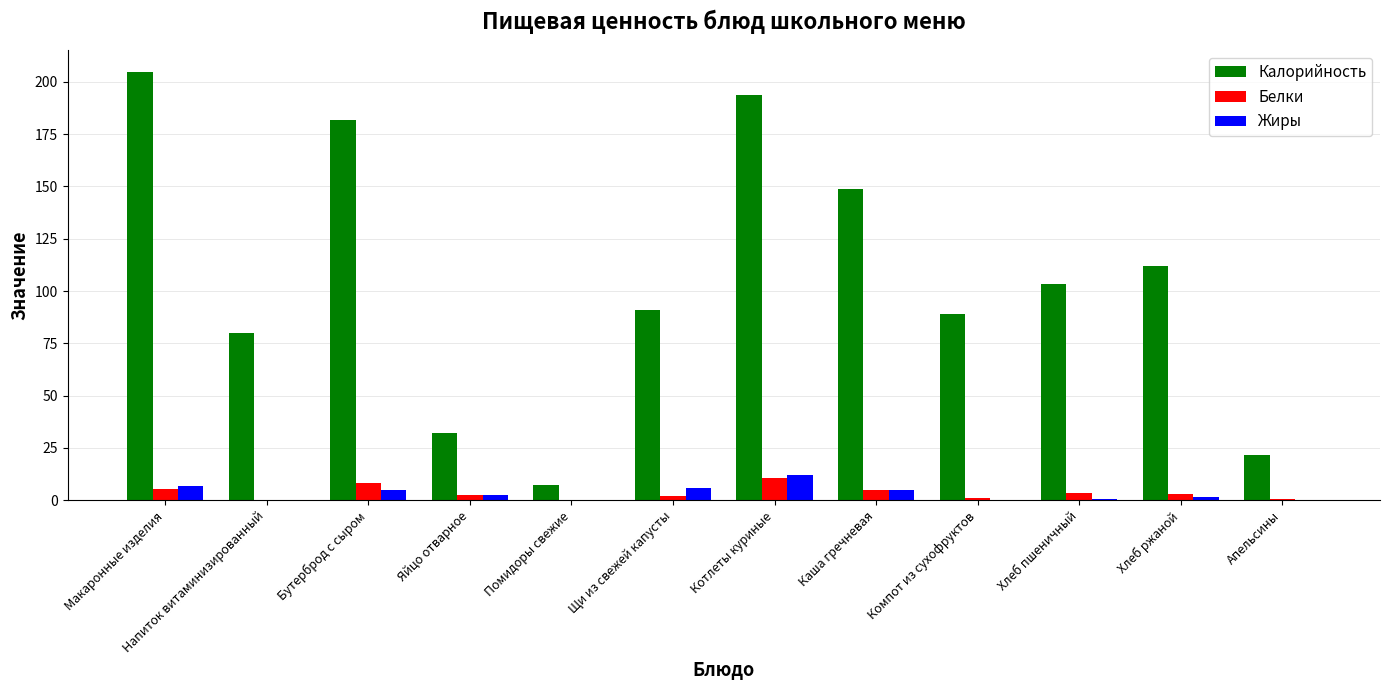

Which series changed the most between Каша гречневая and Хлеб ржаной?

Калорийность